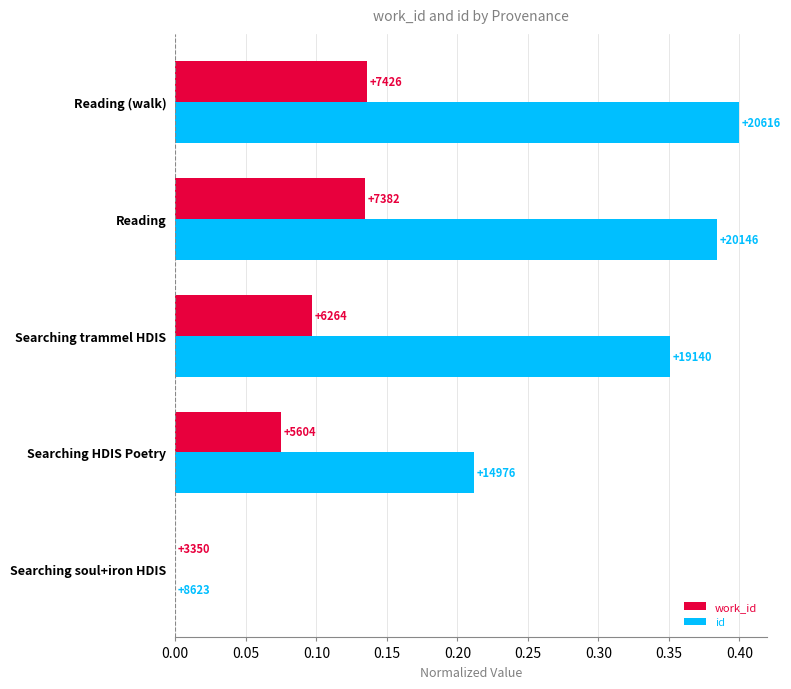

Count the work_id values in the range 0 to 1.

5